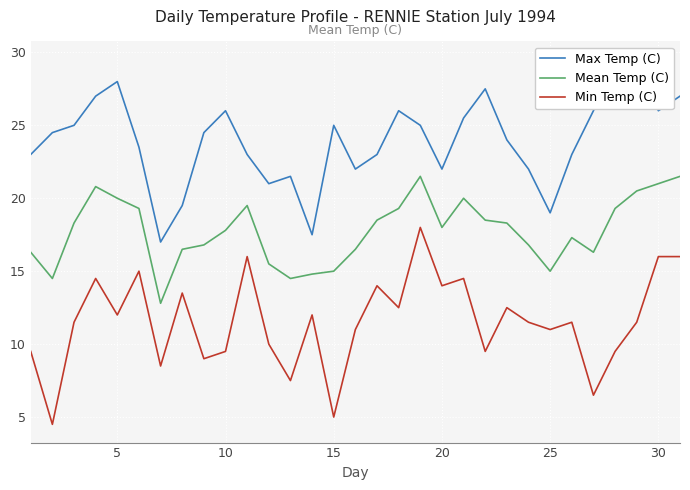

True or false: Min Temp (C) and Mean Temp (C) intersect in this chart.

False